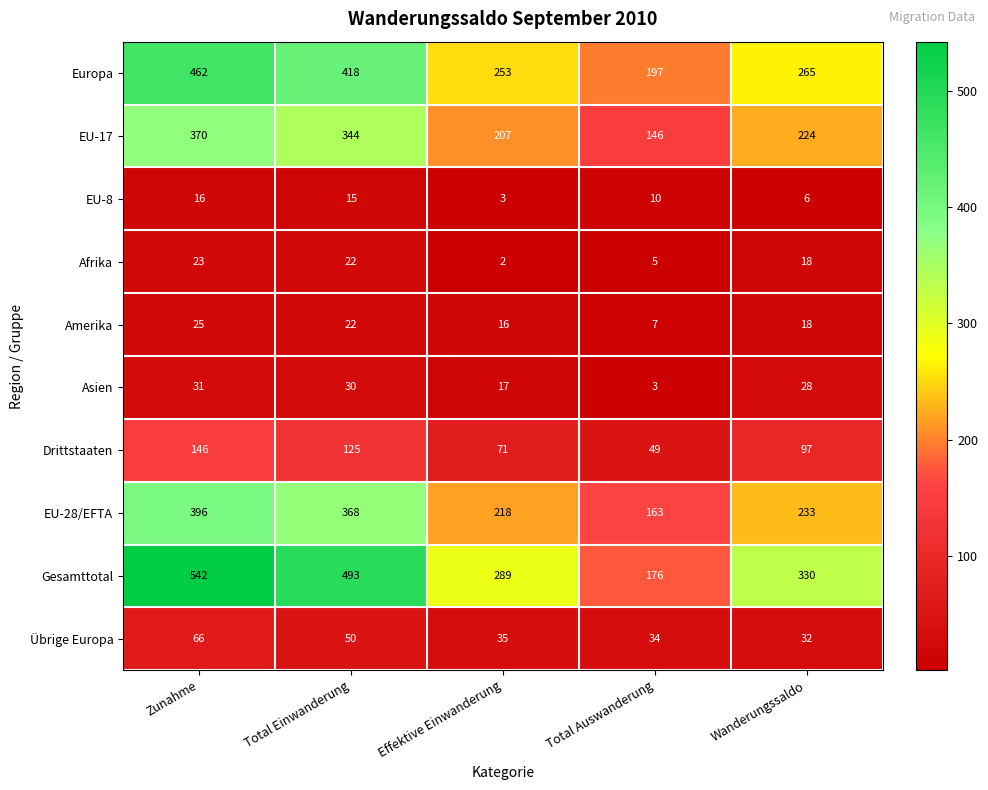

What is the difference between the maximum and minimum values in the Amerika series?

18